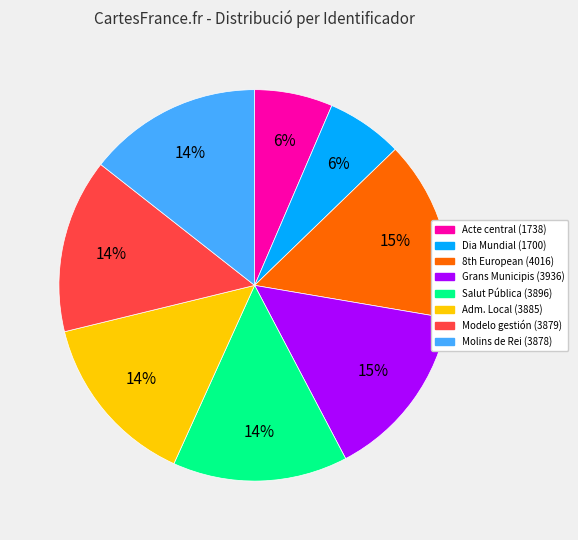

The Dia Mundial (1700) slice represents 1% of the pie. True or false?

False